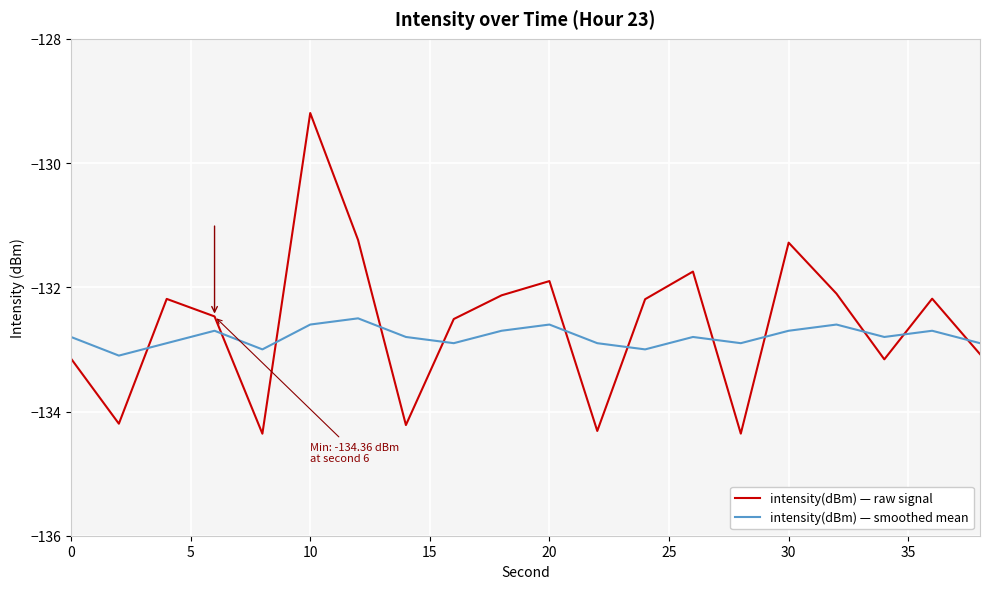

How many values in the intensity(dBm) — raw signal series are below -132?

15